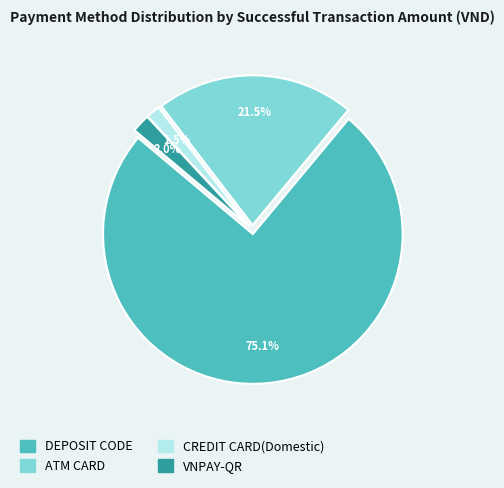

Is the sum of ATM CARD and CREDIT CARD(Domestic) greater than half?

No